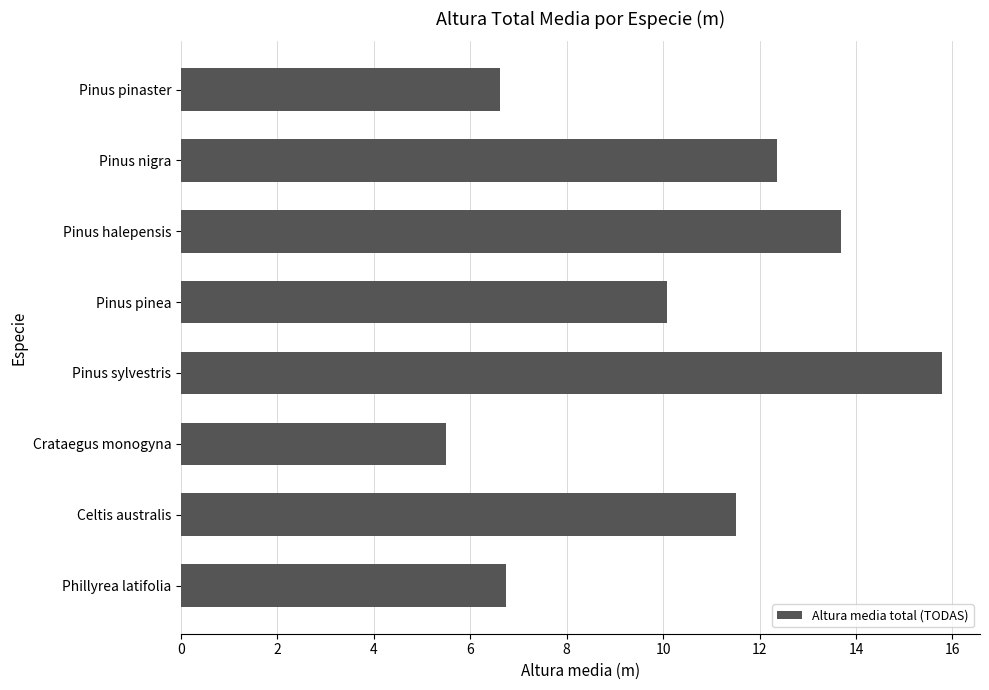

How many bars are there in total?

8